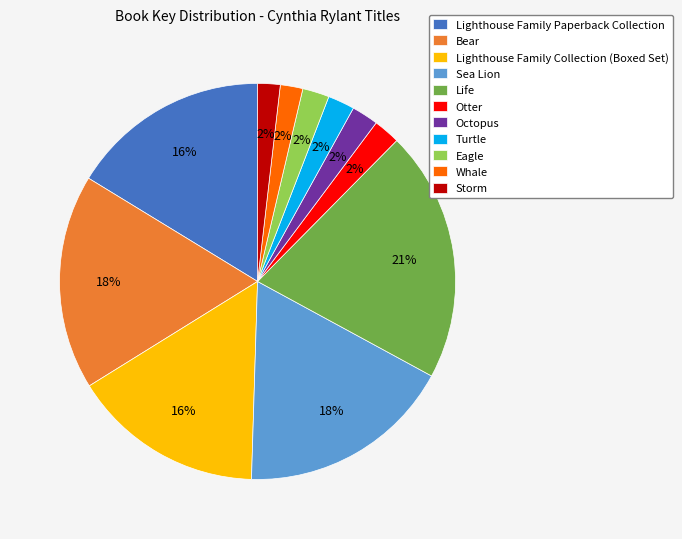

Combined, do Life and Sea Lion account for over 50%?

No